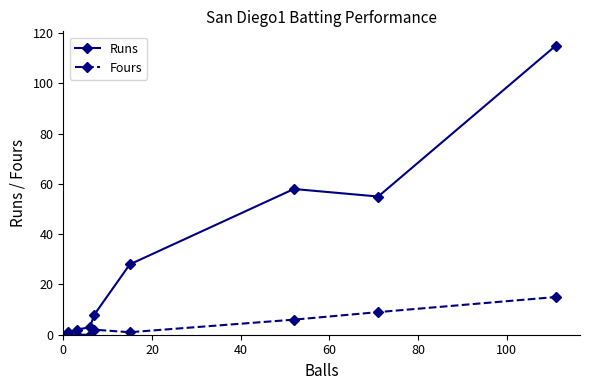

True or false: Fours has more than 0 interior local peaks.

True